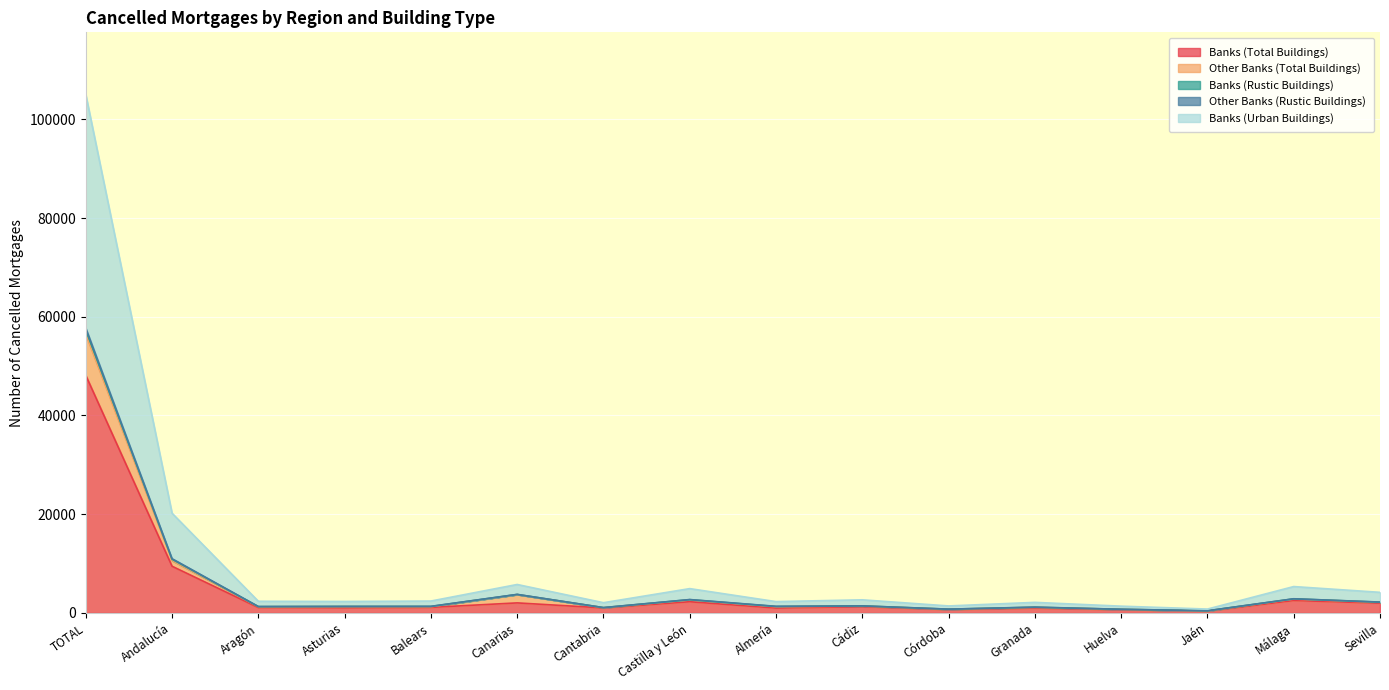

Reading left to right, list all the values displayed in this chart.

Banks (Total Buildings): 48134	9458	1096	1038	1129	2037	1015	2272	994	1265	673	990	645	373	2522	1996
Other Banks (Total Buildings): 56470	10628	1250	1277	1262	3720	1060	2632	1263	1392	743	1129	726	405	2812	2158
Banks (Rustic Buildings): 105009	20200	2364	2325	2411	5766	2076	4928	2297	2659	1419	2143	1374	788	5345	4175
Other Banks (Rustic Buildings): 57742	10992	1300	1323	1336	3757	1080	2714	1345	1430	771	1182	745	444	2871	2204
Banks (Urban Buildings): 57337	10878	1282	1313	1316	3748	1079	2690	1305	1428	768	1158	742	434	2860	2183